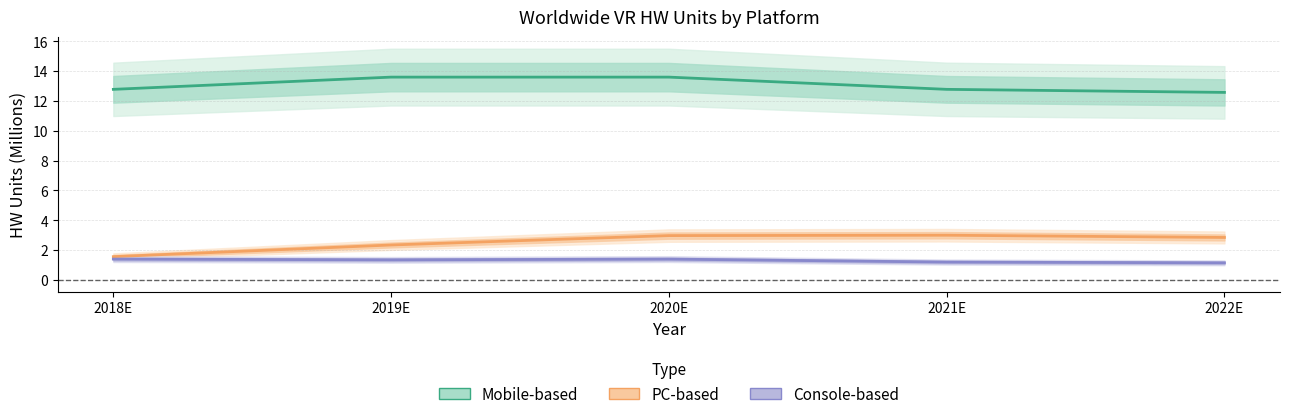

What position from the left is 2022E?

5